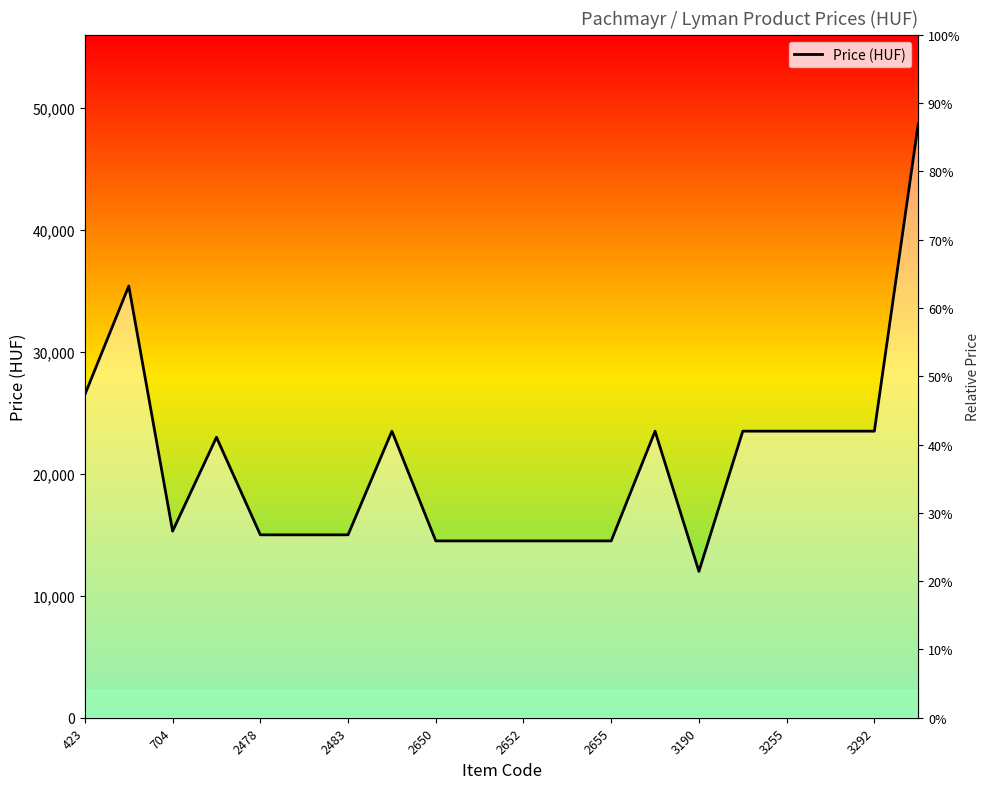

Where is the data nearest to the value 30350?

423